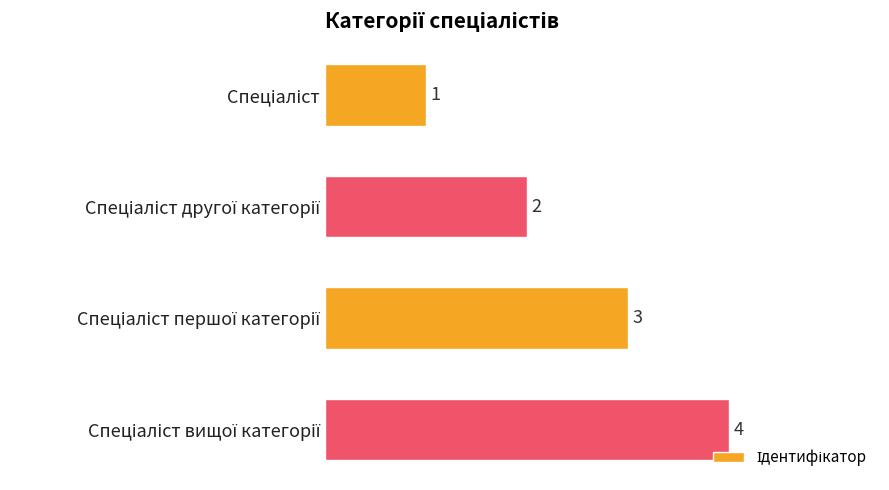

How many values are between 2 and 4?

3